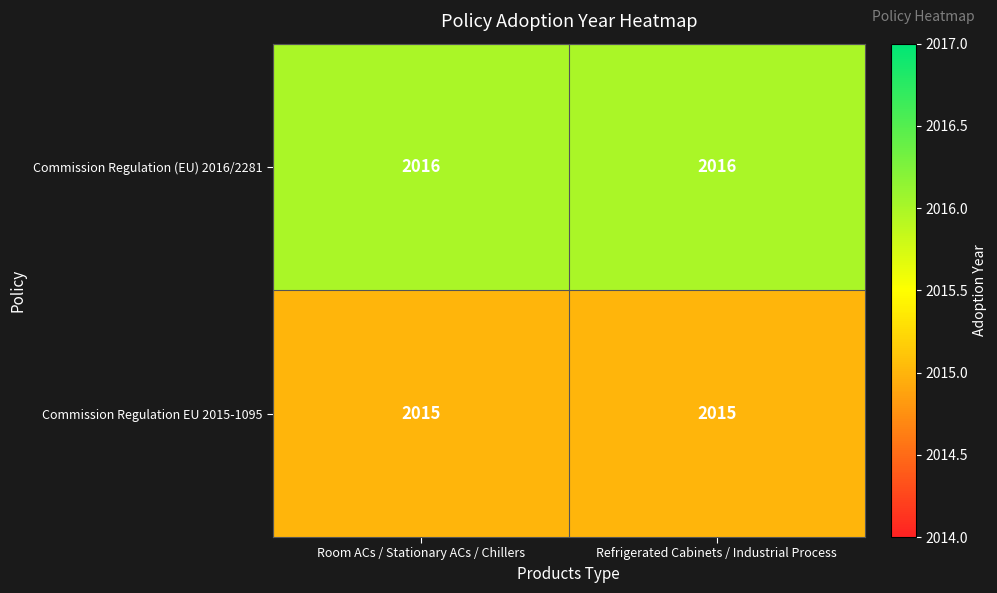

The value of Commission Regulation EU 2015-1095 at Room ACs / Stationary ACs / Chillers is 2015. True or false?

True